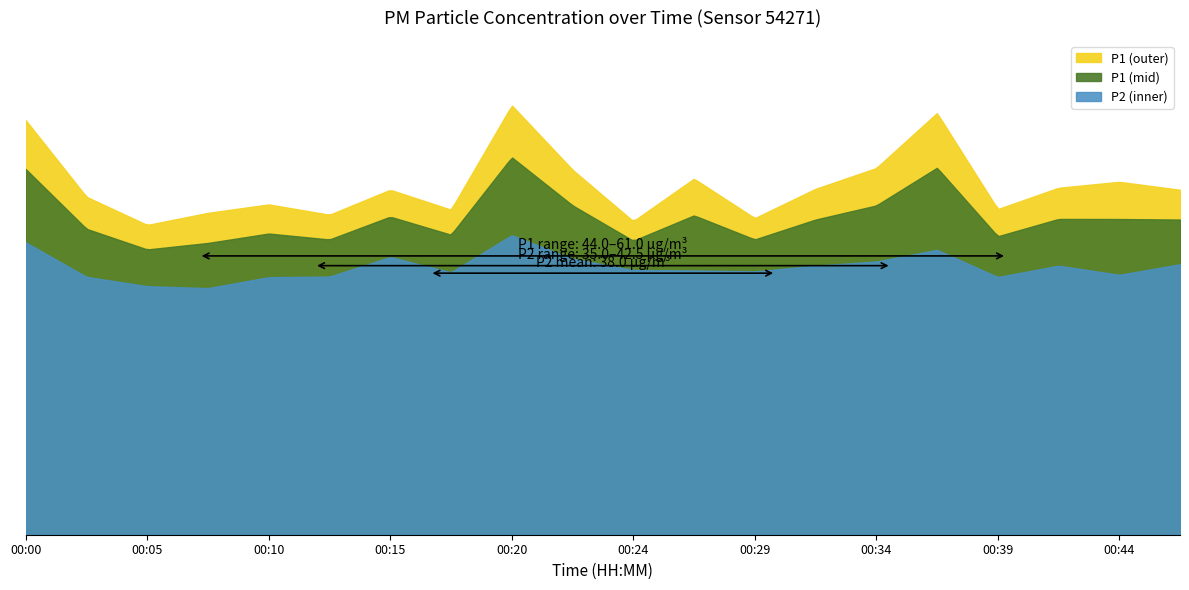

Reading right to left, extract all data points from this chart.

P1: 49.0	50.1	49.3	46.2	59.9	52.1	49.1	45.0	50.6	44.5	51.9	61.0	46.2	49.0	45.5	46.9	45.7	44.0	48.0	58.9
P2: 38.4	36.9	38.2	36.6	40.5	38.8	38.2	37.4	37.5	37.6	39.2	42.5	37.3	39.5	36.7	36.6	35.0	35.3	36.6	41.5